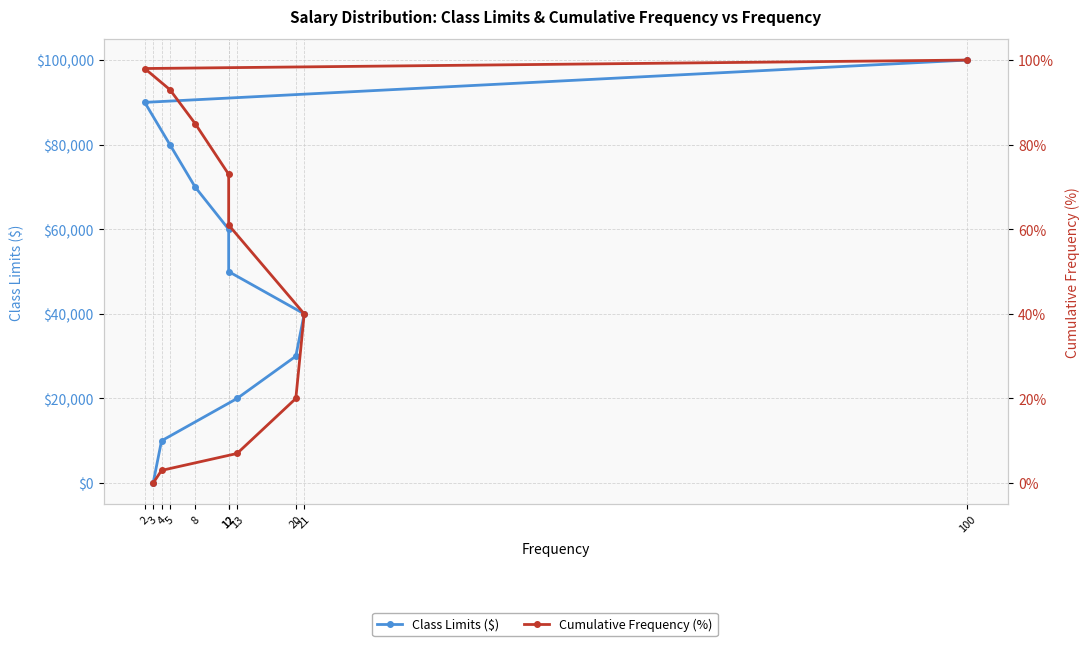

True or false: Cumulative Frequency (%) has more than 1 interior local peaks.

False